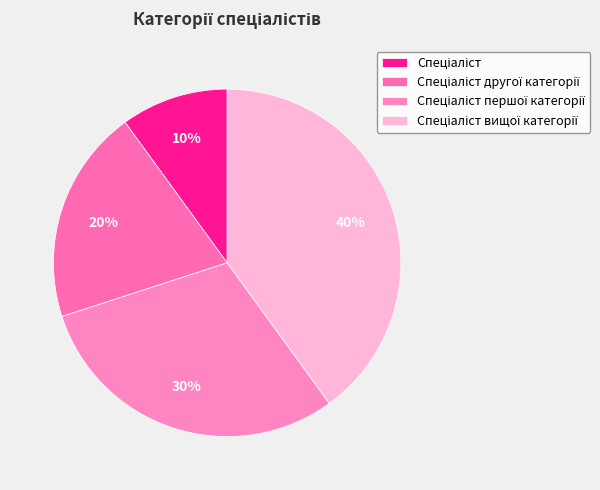

Which has a higher value, Спеціаліст другої категорії or Спеціаліст?

Спеціаліст другої категорії